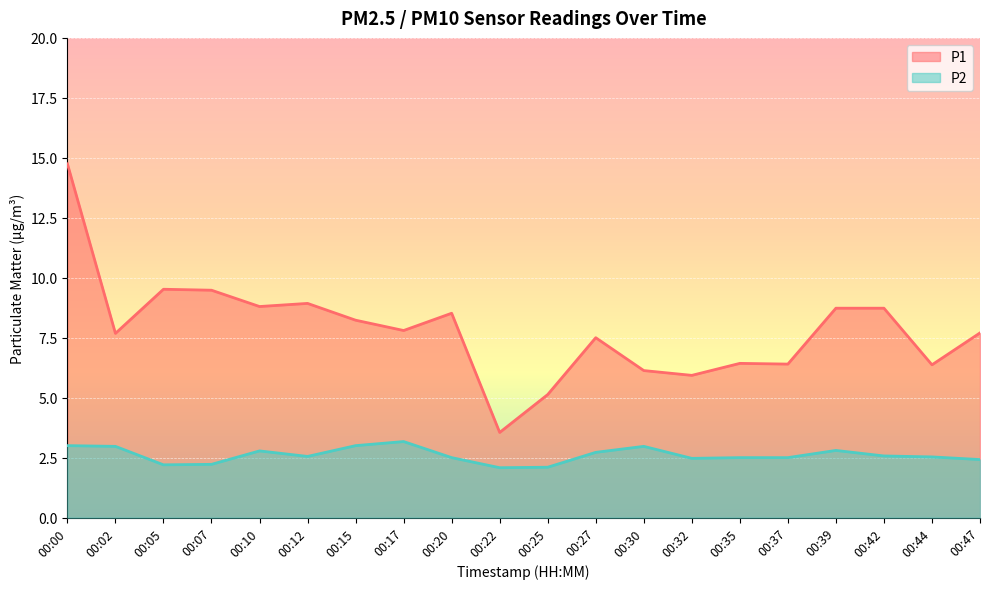

The P2 series shows 2.5 at 00:12. True or false?

True